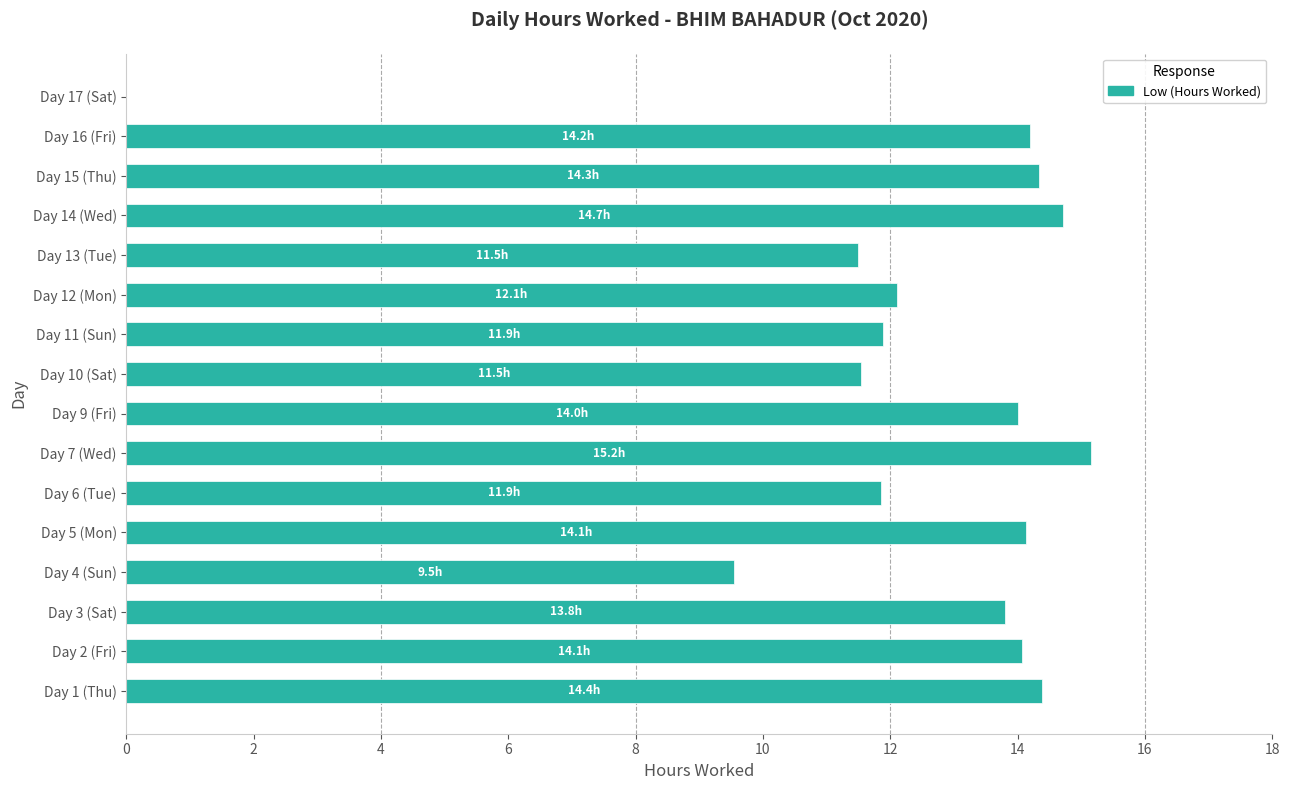

What value does the data have at Day 1 (Thu)?

14.4